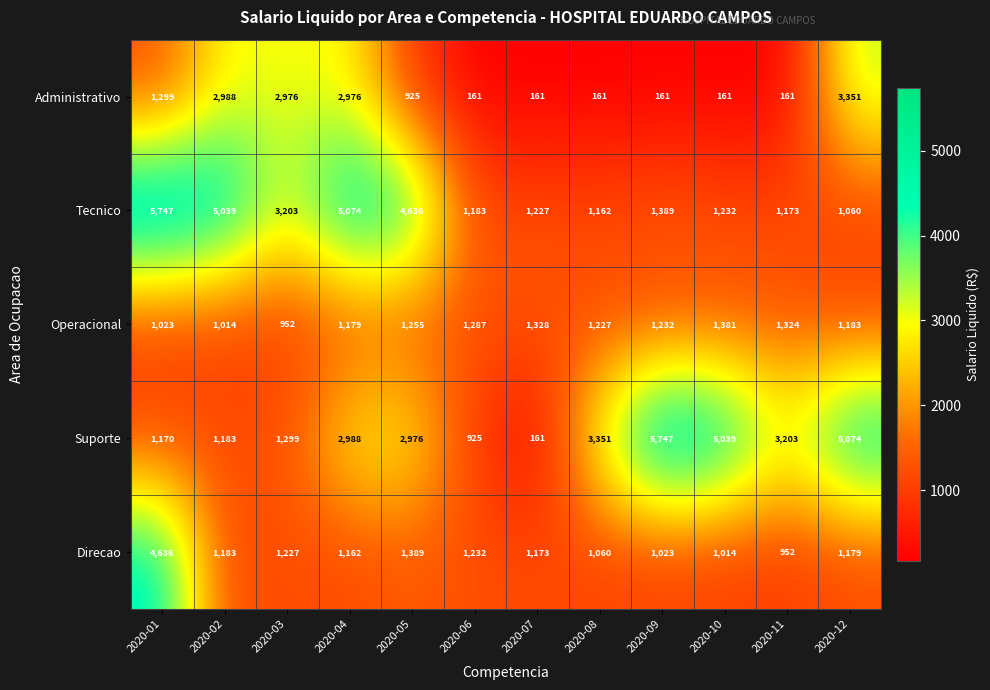

What is the difference between the Operacional values at 2020-04 and 2020-12?

4